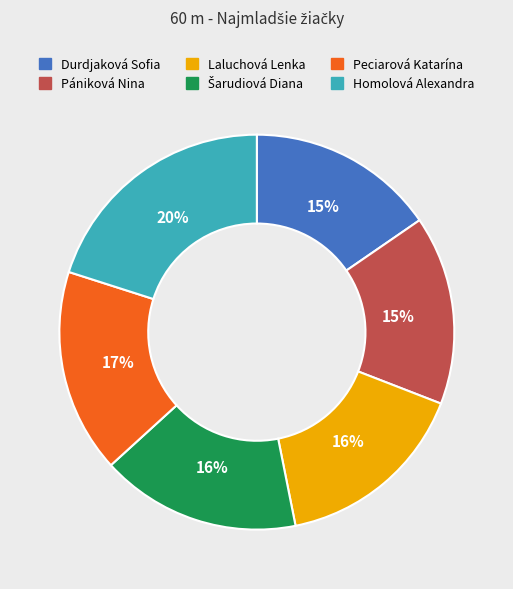

Is there any slice that represents more than half of the pie?

No